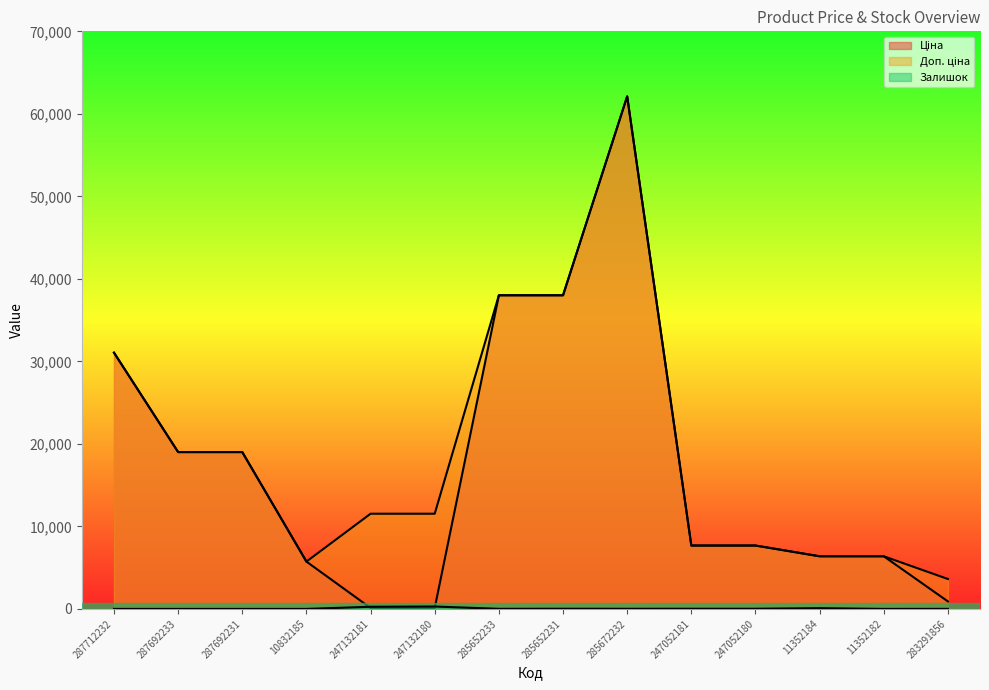

Reading right to left, what are all the values shown in this chart?

Ціна: 283291856=905.9	11352182=6378.9	11352184=6378.9	247052180=7680.9	247052181=7680.9	285672232=62116.9	285652231=38011.3	285652233=38011.3	247132180=115.4	247132181=115.4	10832185=5736.9	287692231=19005.7	287692233=19005.7	287712232=31058.4
Доп. ціна: 283291856=3623.4	11352182=6378.9	11352184=6378.9	247052180=7680.9	247052181=7680.9	285672232=62116.9	285652231=38011.3	285652233=38011.3	247132180=11537.0	247132181=11537.0	10832185=5736.9	287692231=19005.7	287692233=19005.7	287712232=31058.4
Залишок: 283291856=6.0	11352182=0.0	11352184=88.0	247052180=21.0	247052181=19.0	285672232=15.0	285652231=21.0	285652233=10.0	247132180=290.0	247132181=260.0	10832185=0.0	287692231=0.0	287692233=0.0	287712232=0.0